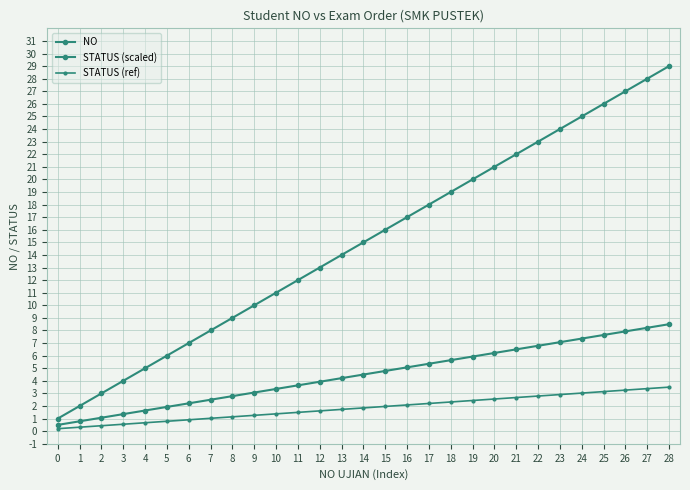

Reading left to right, transcribe all the data shown in this chart.

NO: 0=1.0	1=2.0	2=3.0	3=4.0	4=5.0	5=6.0	6=7.0	7=8.0	8=9.0	9=10.0	10=11.0	11=12.0	12=13.0	13=14.0	14=15.0	15=16.0	16=17.0	17=18.0	18=19.0	19=20.0	20=21.0	21=22.0	22=23.0	23=24.0	24=25.0	25=26.0	26=27.0	27=28.0	28=29.0
STATUS (scaled): 0=0.5	1=0.8	2=1.1	3=1.4	4=1.6	5=1.9	6=2.2	7=2.5	8=2.8	9=3.1	10=3.4	11=3.6	12=3.9	13=4.2	14=4.5	15=4.8	16=5.1	17=5.4	18=5.6	19=5.9	20=6.2	21=6.5	22=6.8	23=7.1	24=7.4	25=7.6	26=7.9	27=8.2	28=8.5
STATUS (ref): 0=0.2	1=0.3	2=0.4	3=0.6	4=0.7	5=0.8	6=0.9	7=1.0	8=1.1	9=1.3	10=1.4	11=1.5	12=1.6	13=1.7	14=1.8	15=2.0	16=2.1	17=2.2	18=2.3	19=2.4	20=2.6	21=2.7	22=2.8	23=2.9	24=3.0	25=3.1	26=3.3	27=3.4	28=3.5